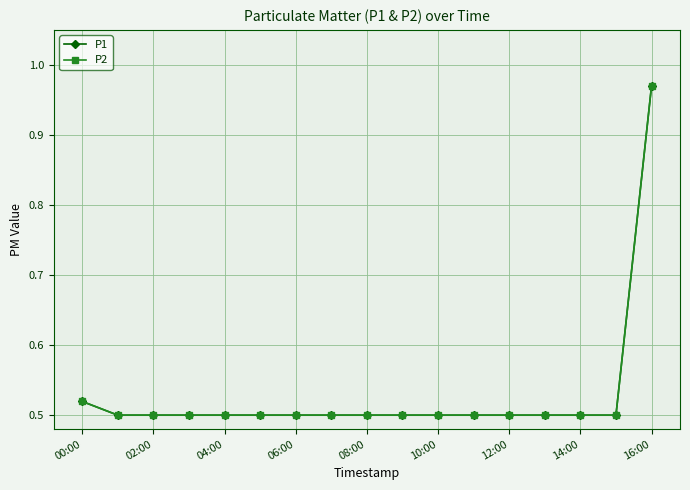

True or false: P2 has more than 0 interior local peaks.

False